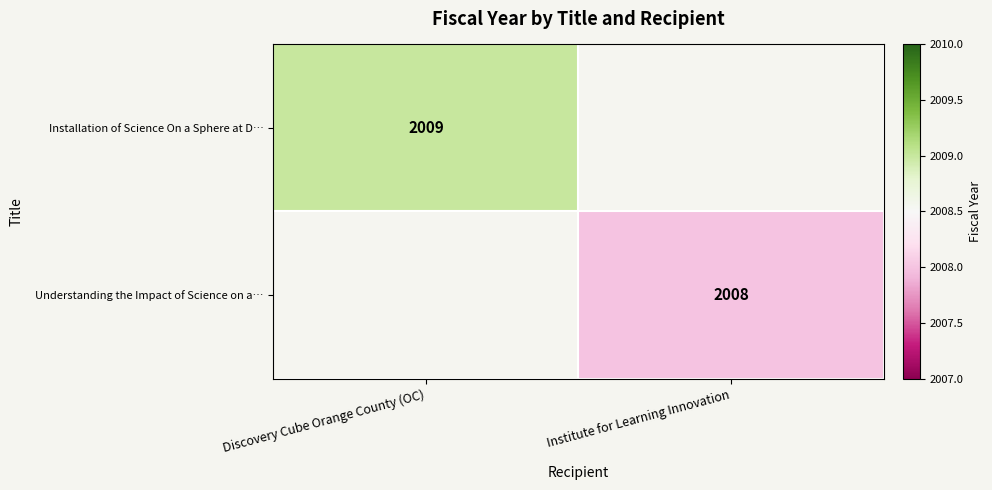

Which category has the highest value across all series?

Discovery Cube Orange County (OC)